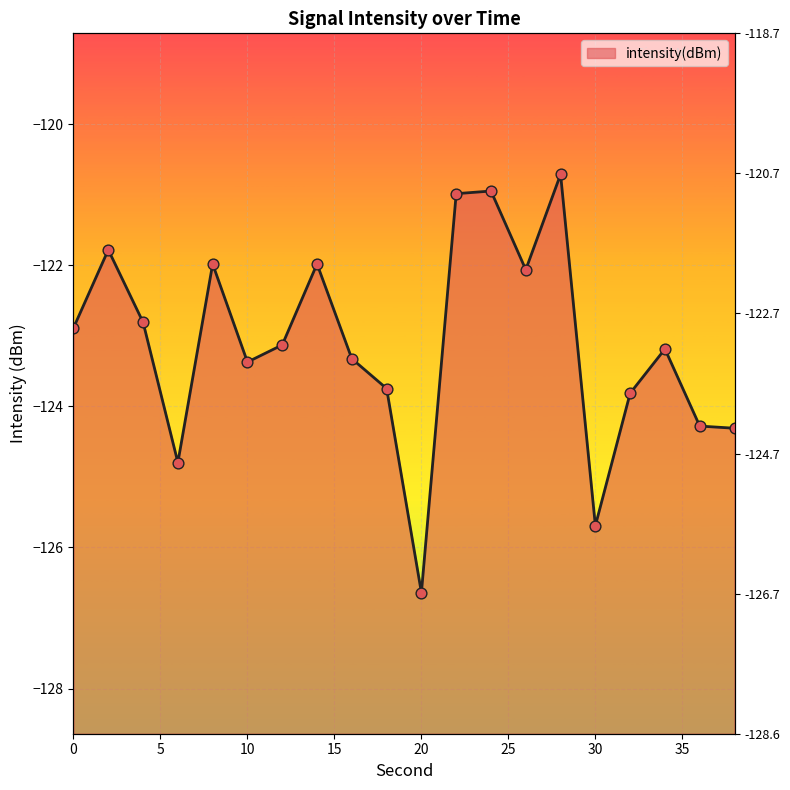

Which has a higher value, 14 or 4?

14